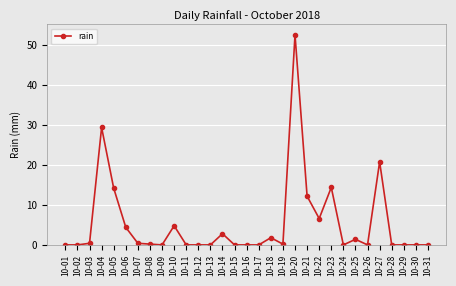

What is the difference between the second highest and second lowest values?

29.4